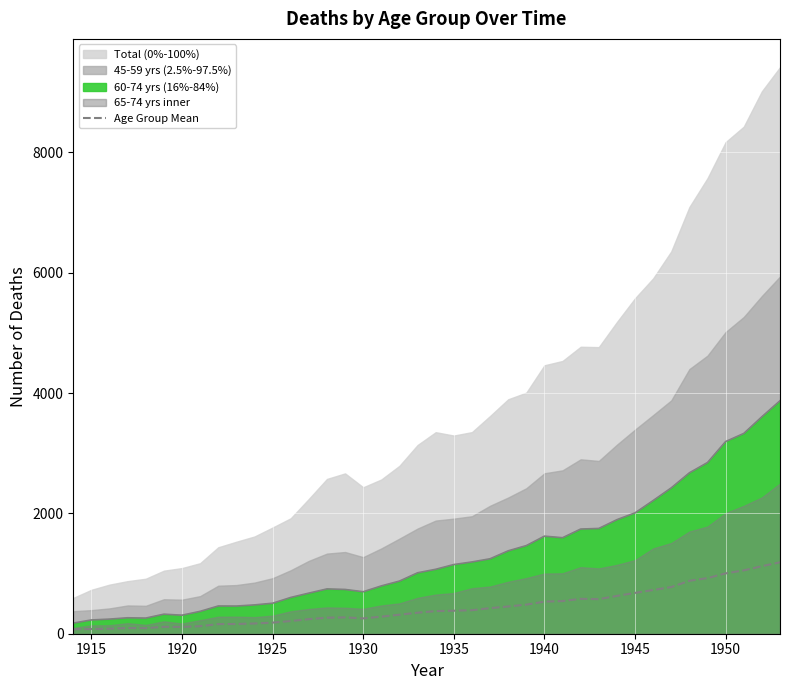

True or false: Age Group Mean and 60-74 boundary intersect in this chart.

False